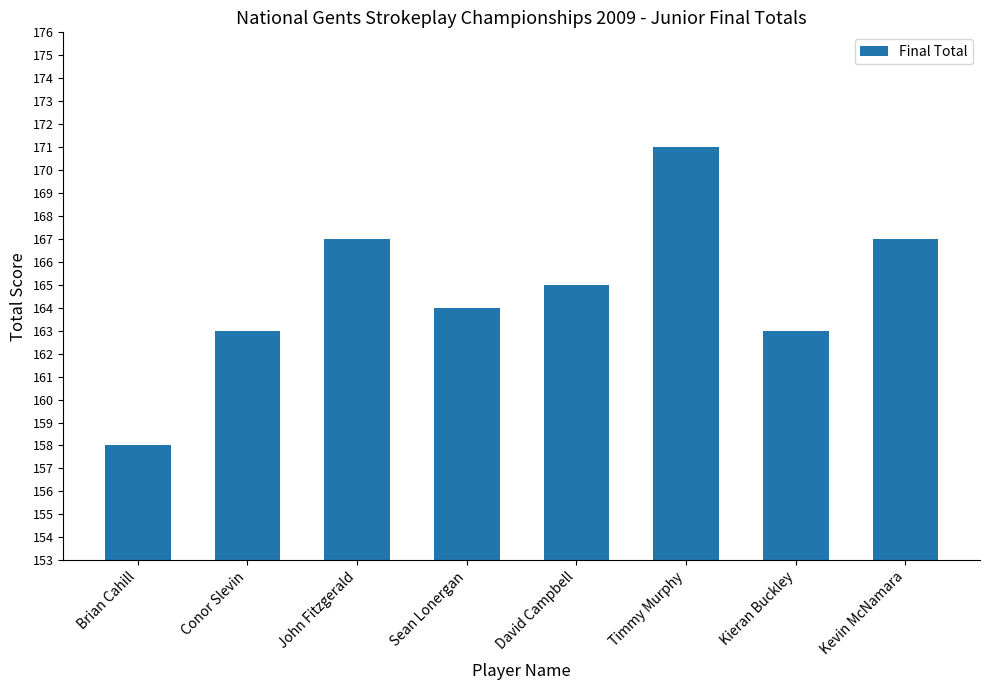

What is the difference between the maximum and minimum values?

13